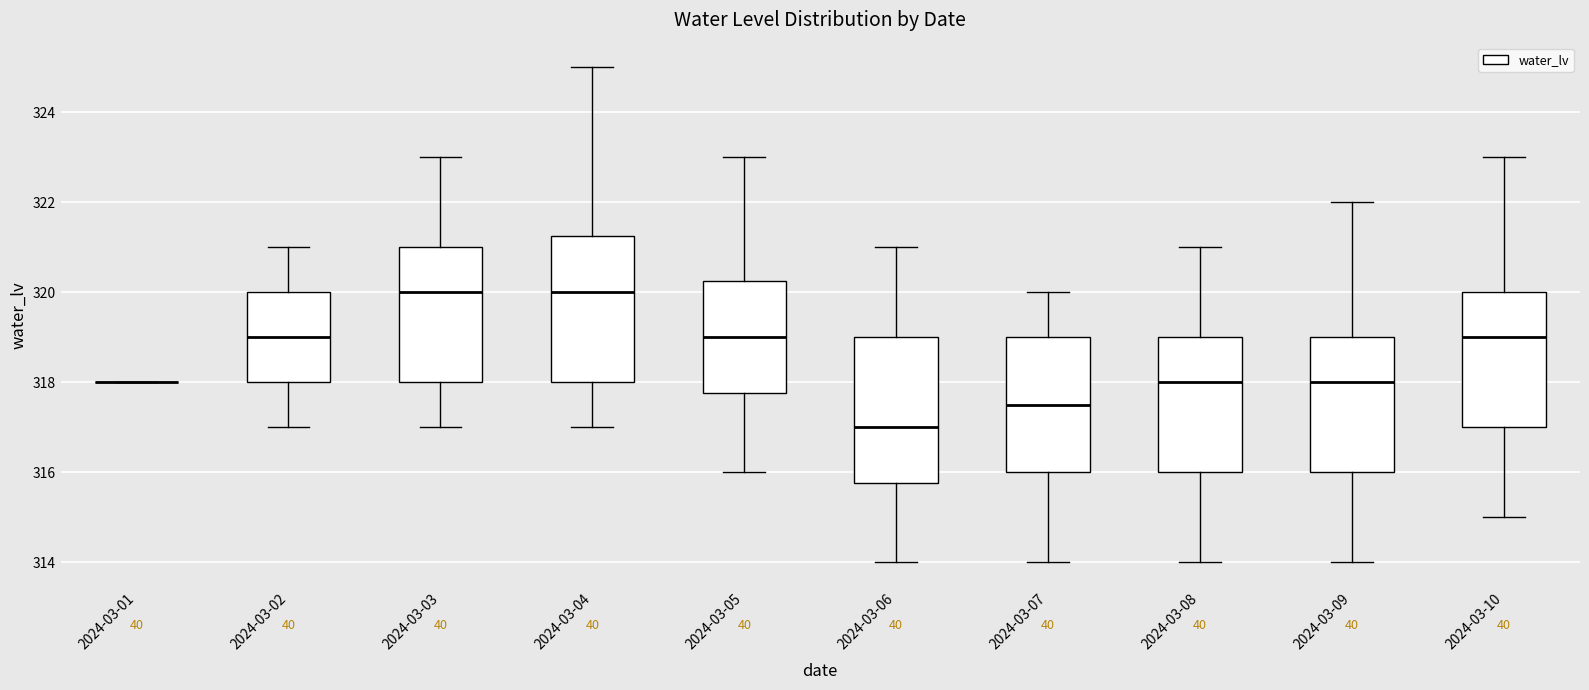

Reading left to right, read every box against the y-axis: the position of its median line, the range the box covers, and the ends of its whiskers. The values are not printed on the chart, so give them approximately, as read against the axis.

2024-03-01: box collapsed to a line at 318.0, whiskers 318.0 to 318.0
2024-03-02: median 319.0, box 318.0 to 320.0, whiskers 317.0 to 321.0
2024-03-03: median 320.0, box 318.0 to 321.0, whiskers 317.0 to 323.0
2024-03-04: median 320.0, box 318.0 to 321.2, whiskers 317.0 to 325.0
2024-03-05: median 319.0, box 317.8 to 320.2, whiskers 316.0 to 323.0
2024-03-06: median 317.0, box 315.8 to 319.0, whiskers 314.0 to 321.0
2024-03-07: median 317.6, box 316.0 to 319.0, whiskers 314.0 to 320.0
2024-03-08: median 318.0, box 316.0 to 319.0, whiskers 314.0 to 321.0
2024-03-09: median 318.0, box 316.0 to 319.0, whiskers 314.0 to 322.0
2024-03-10: median 319.0, box 317.0 to 320.0, whiskers 315.0 to 323.0